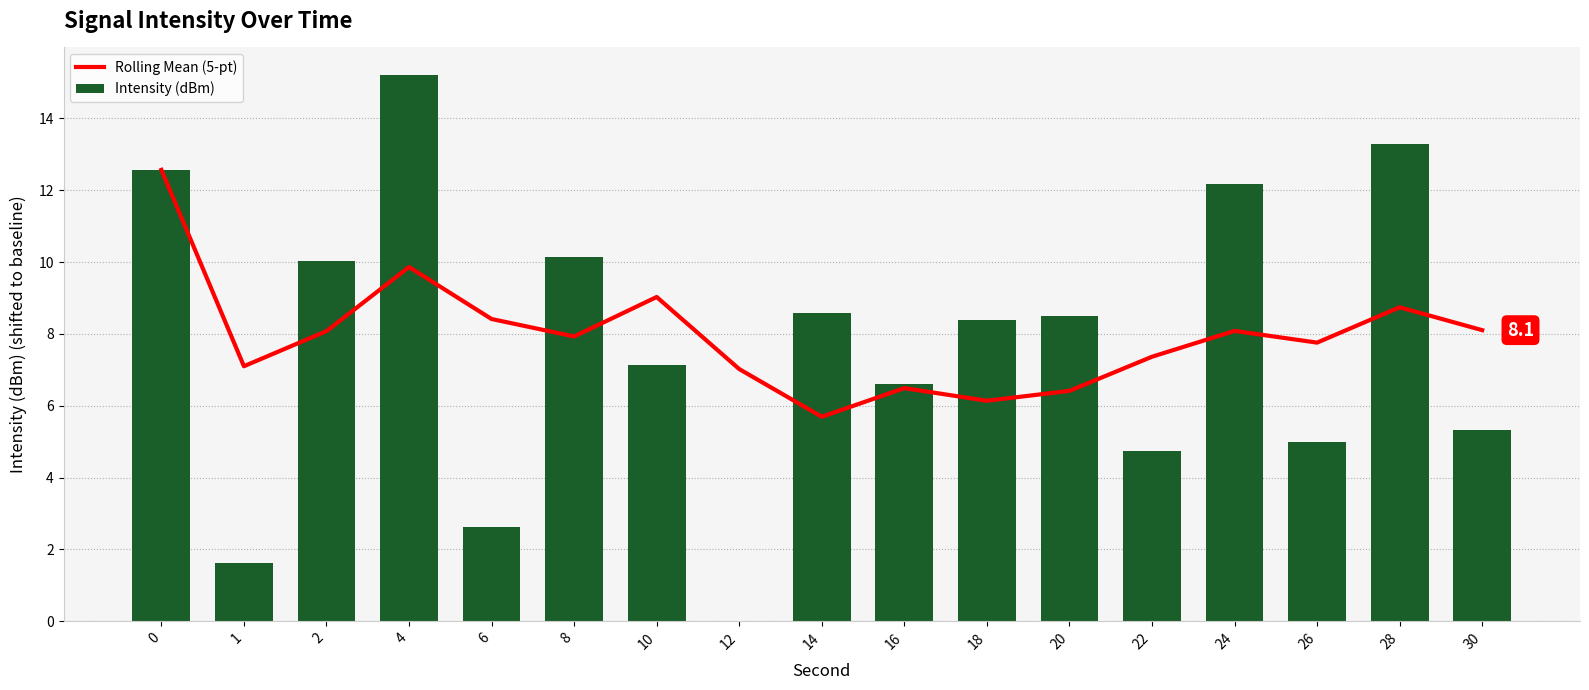

What is the spread (max minus min) of values at 24?

4.1